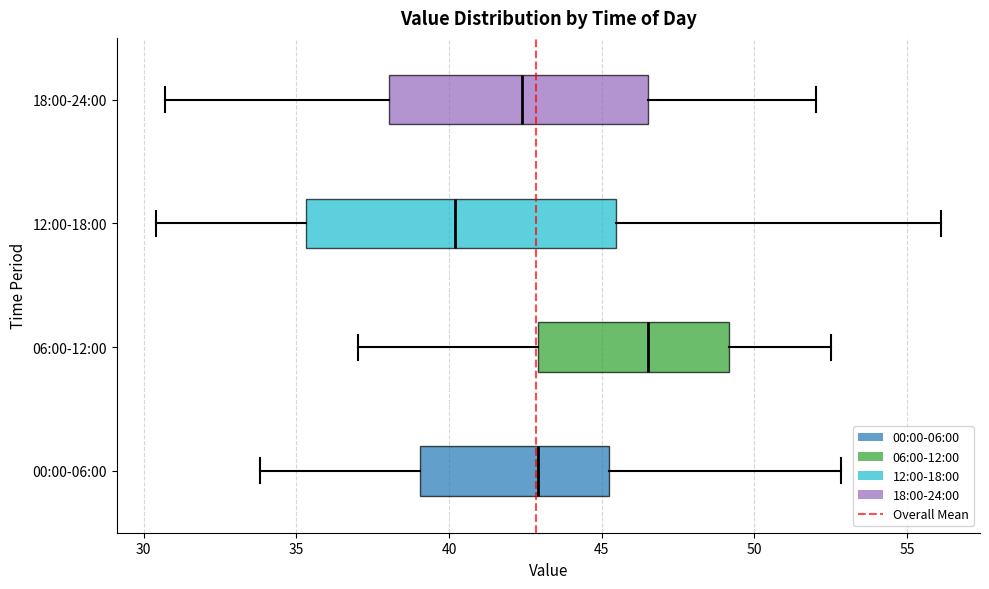

Reading bottom to top, read every box against the x-axis: the position of its median line, the range the box covers, and the ends of its whiskers. The values are not printed on the chart, so give them approximately, as read against the axis.

00:00-06:00: median 43.0, box 39.0 to 45.0, whiskers 34.0 to 53.0
06:00-12:00: median 46.5, box 43.0 to 49.0, whiskers 37.0 to 52.5
12:00-18:00: median 40.0, box 35.5 to 45.5, whiskers 30.5 to 56.0
18:00-24:00: median 42.5, box 38.0 to 46.5, whiskers 30.5 to 52.0